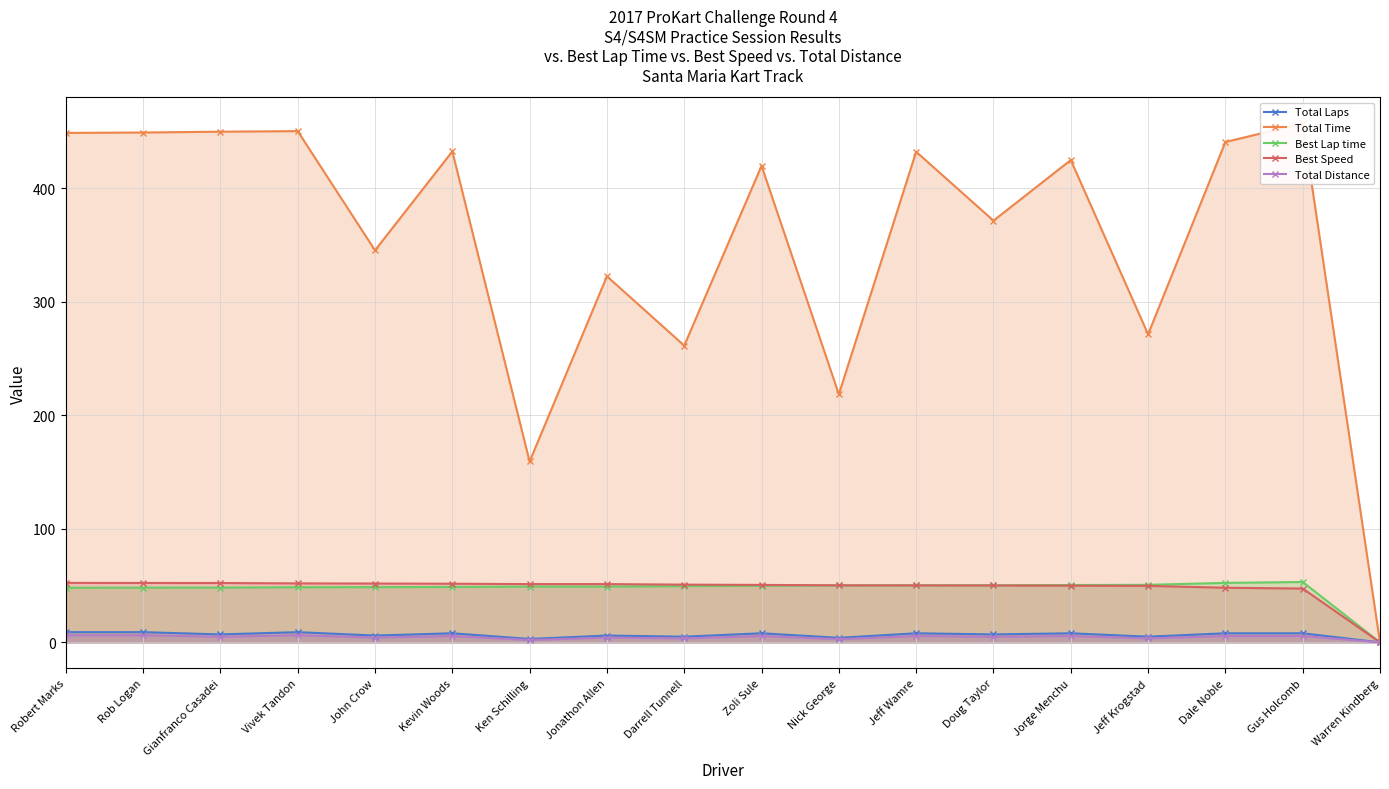

Is the value of Total Time at Ken Schilling greater than the value of Total Distance at John Crow?

Yes